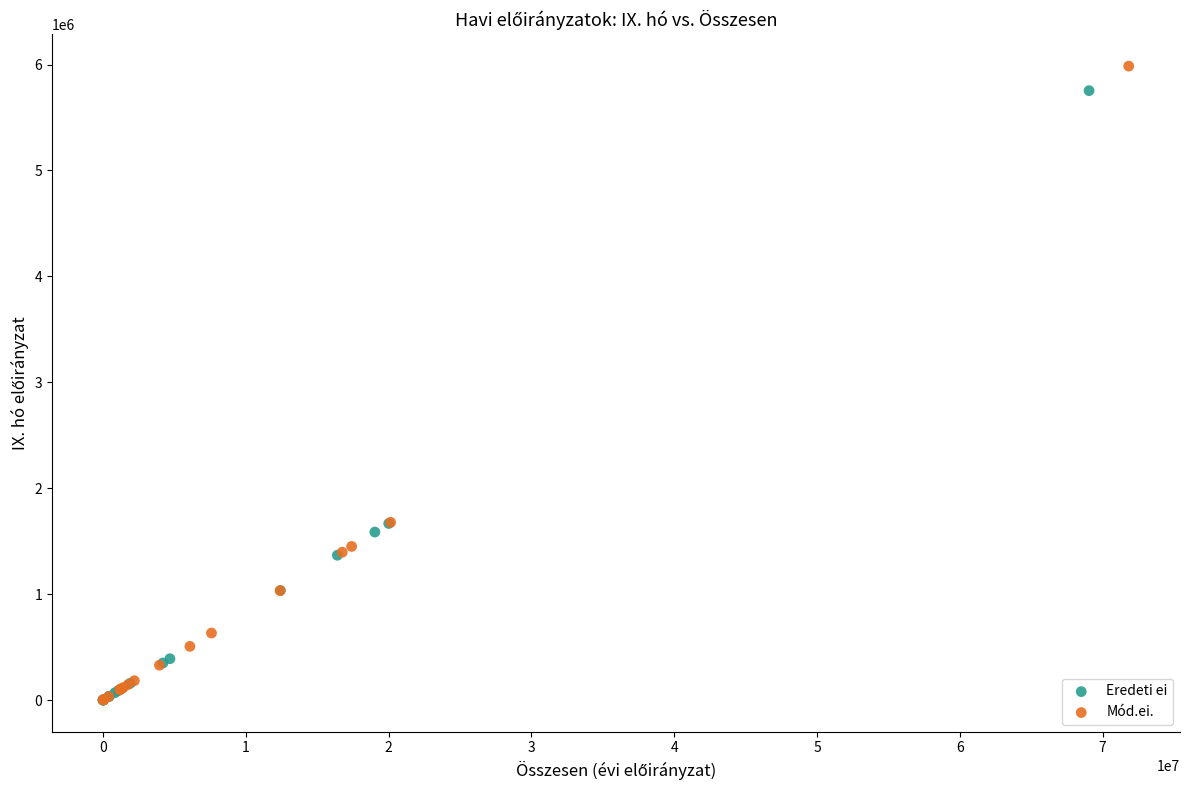

Which series contains the highest Y value?

Mód.ei.